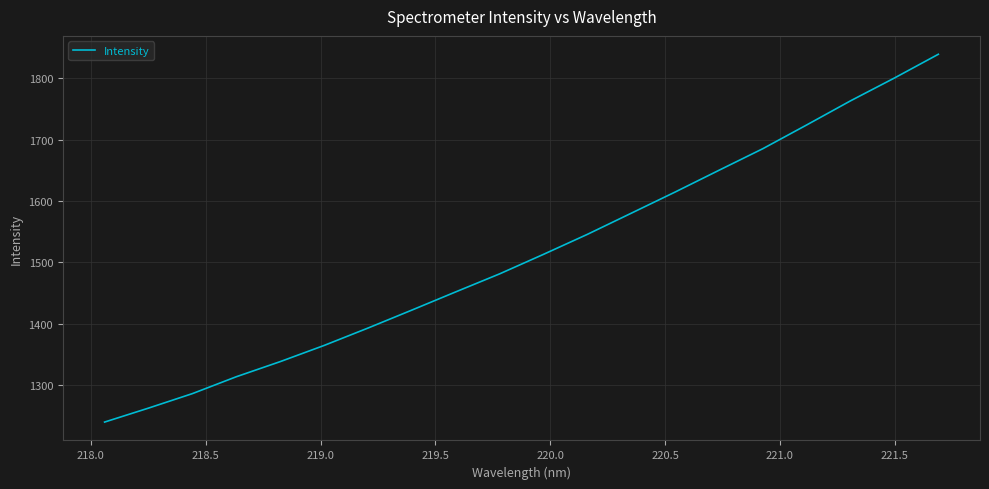

What is the maximum value shown in the chart?

1839.1